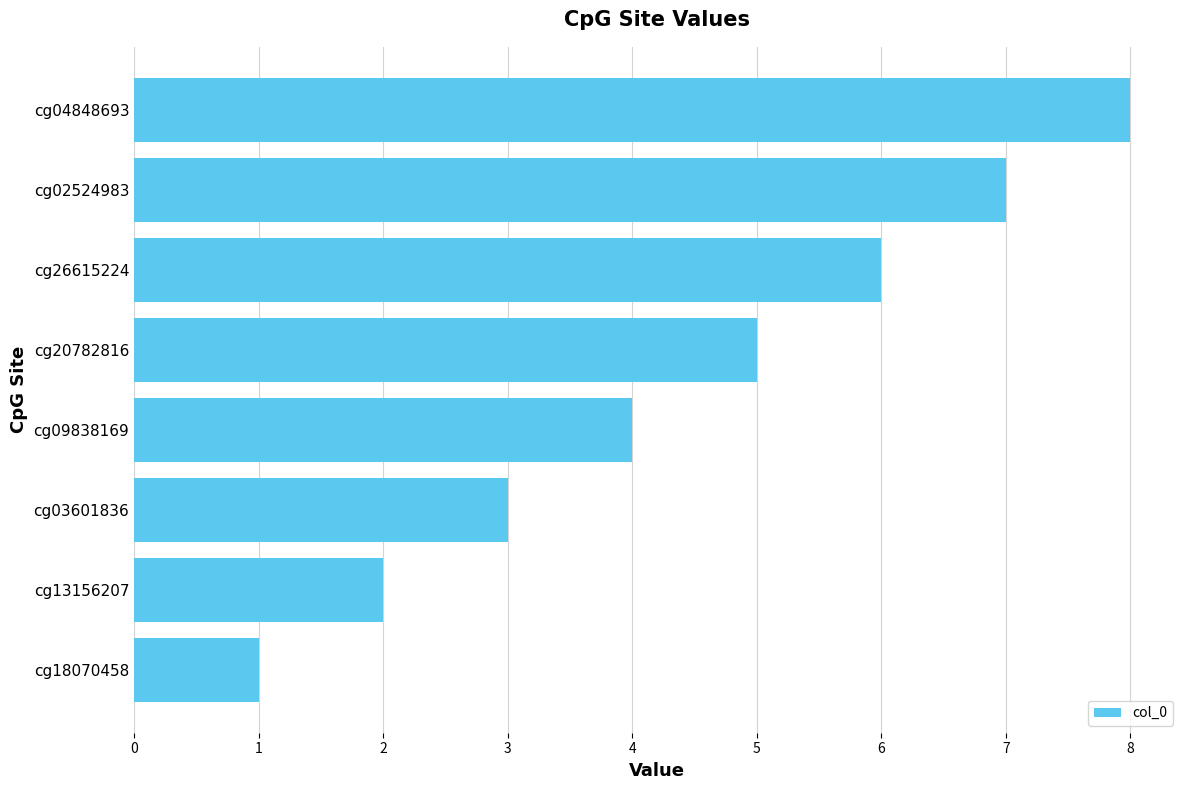

What is the approximate value at cg03601836?

3